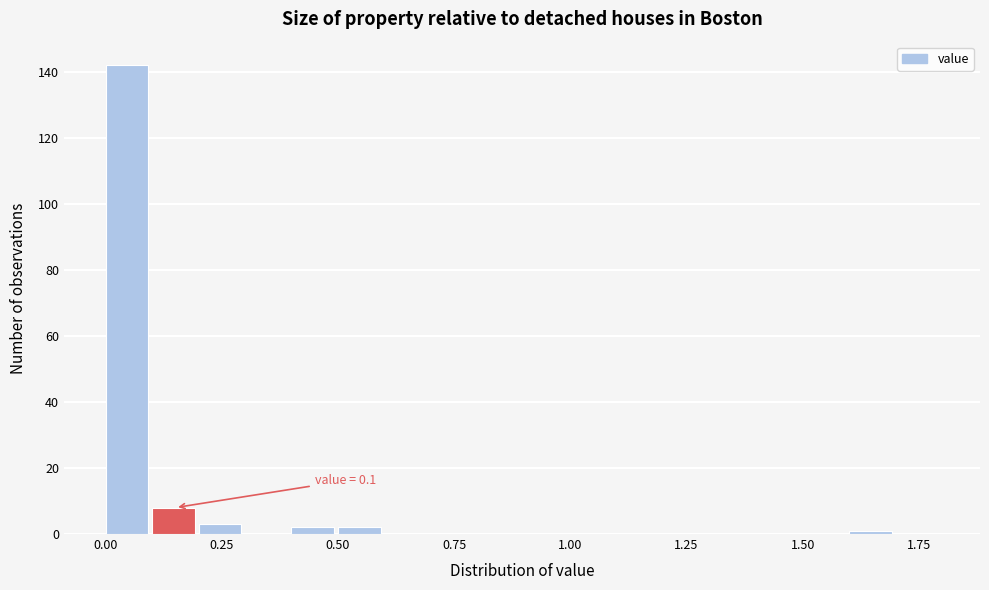

Around what value on the x-axis is the tallest bar? Give the approximate position of its centre, as read against the axis.

0.05